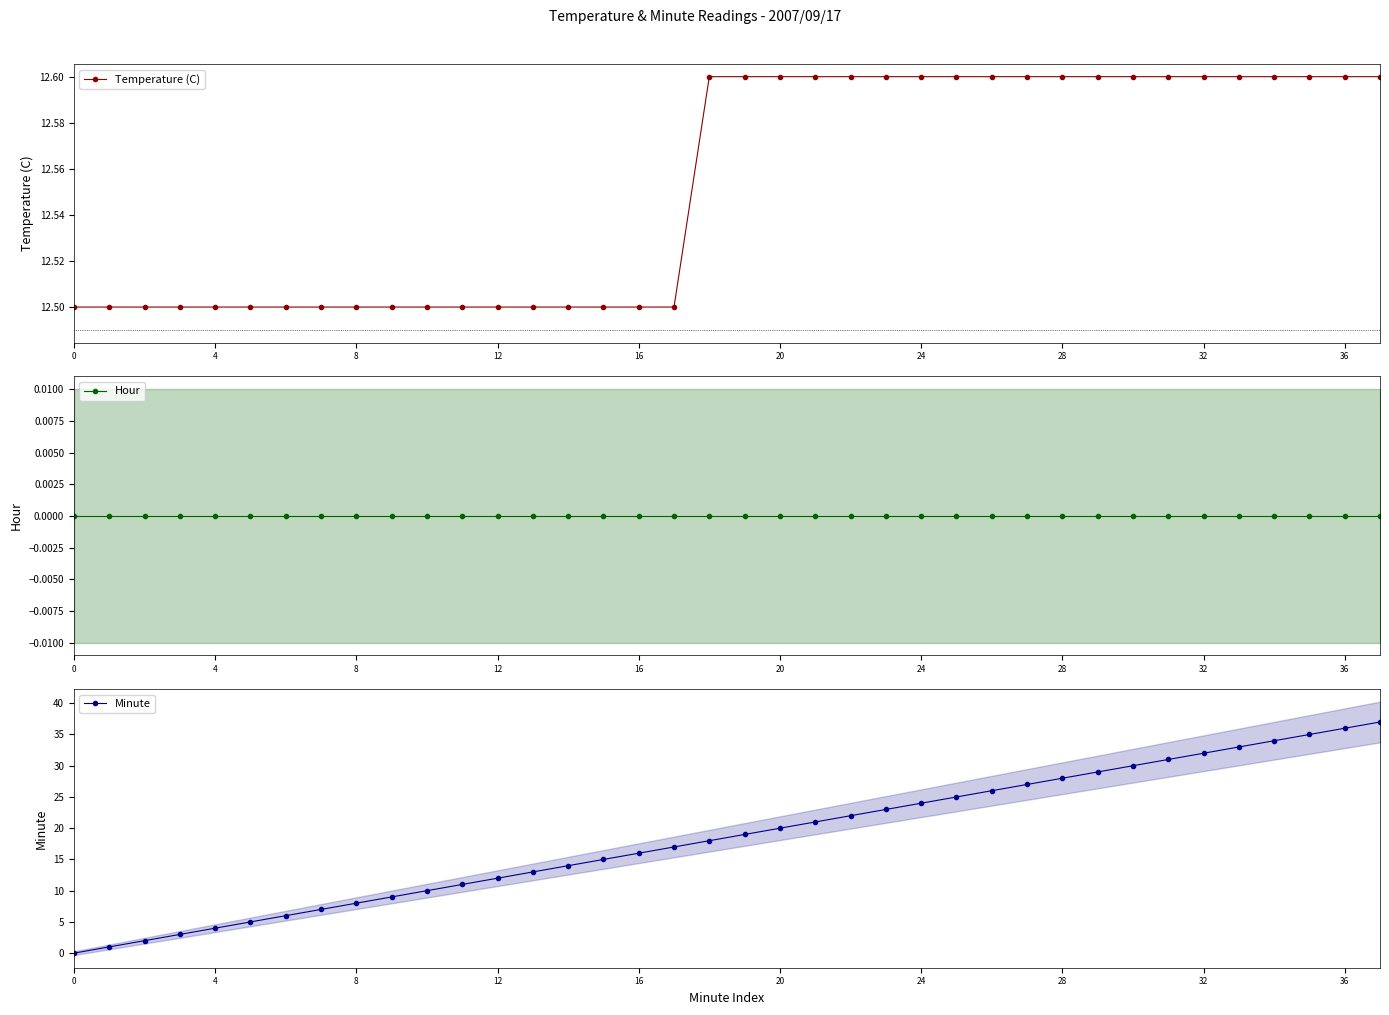

The value of Minute at 20 is 14. True or false?

False